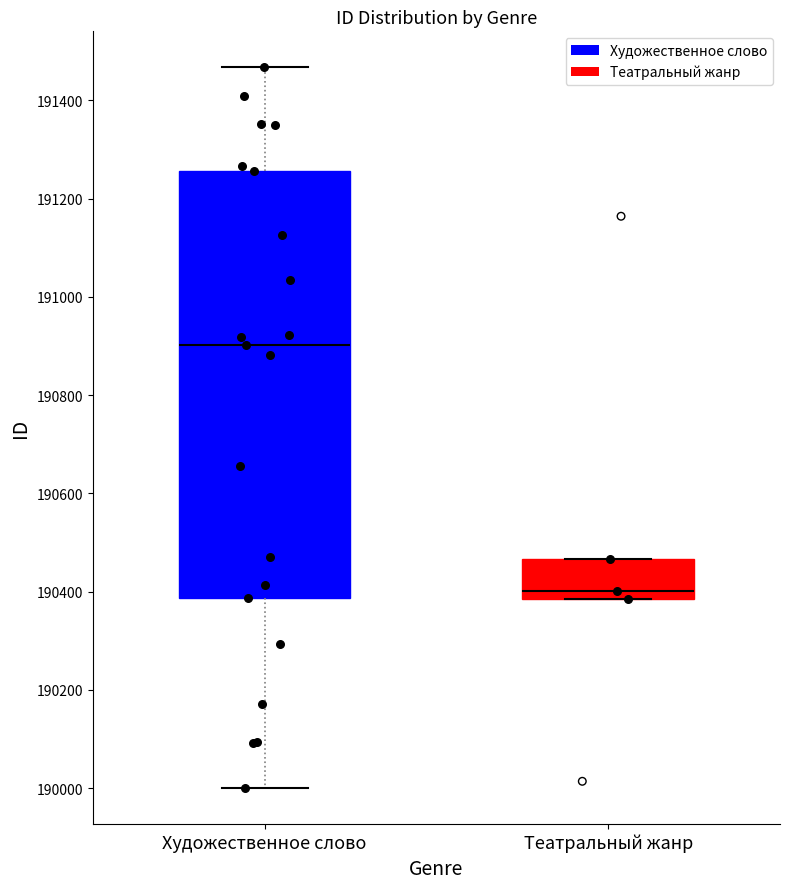

Which box's median line is the lowest?

Театральный жанр